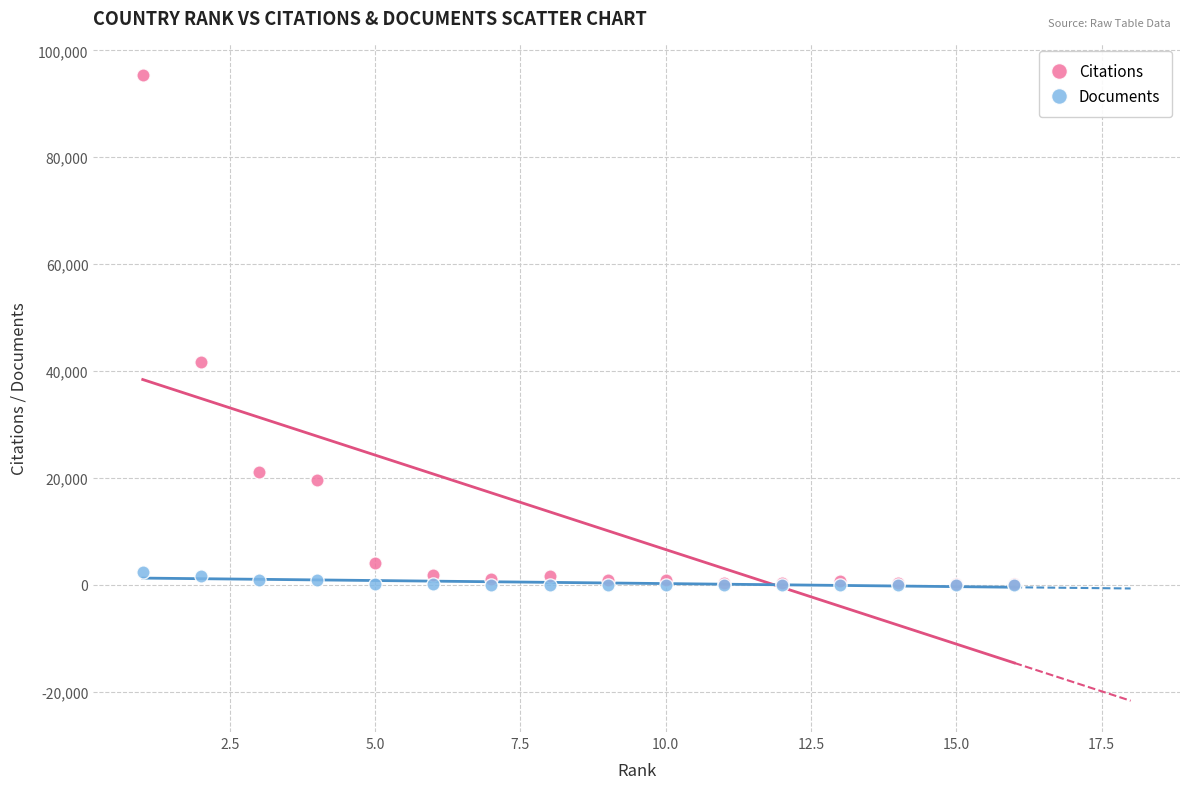

In the Citations series, what Y value is closest to 47756?

41657